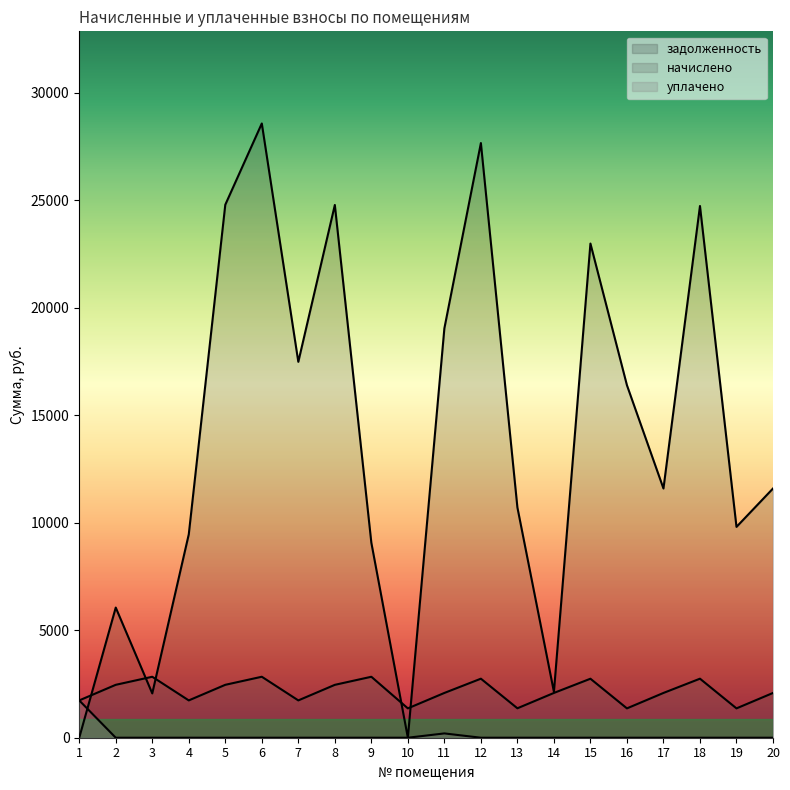

What are all the series names shown in the legend?

задолженность, начислено, уплачено